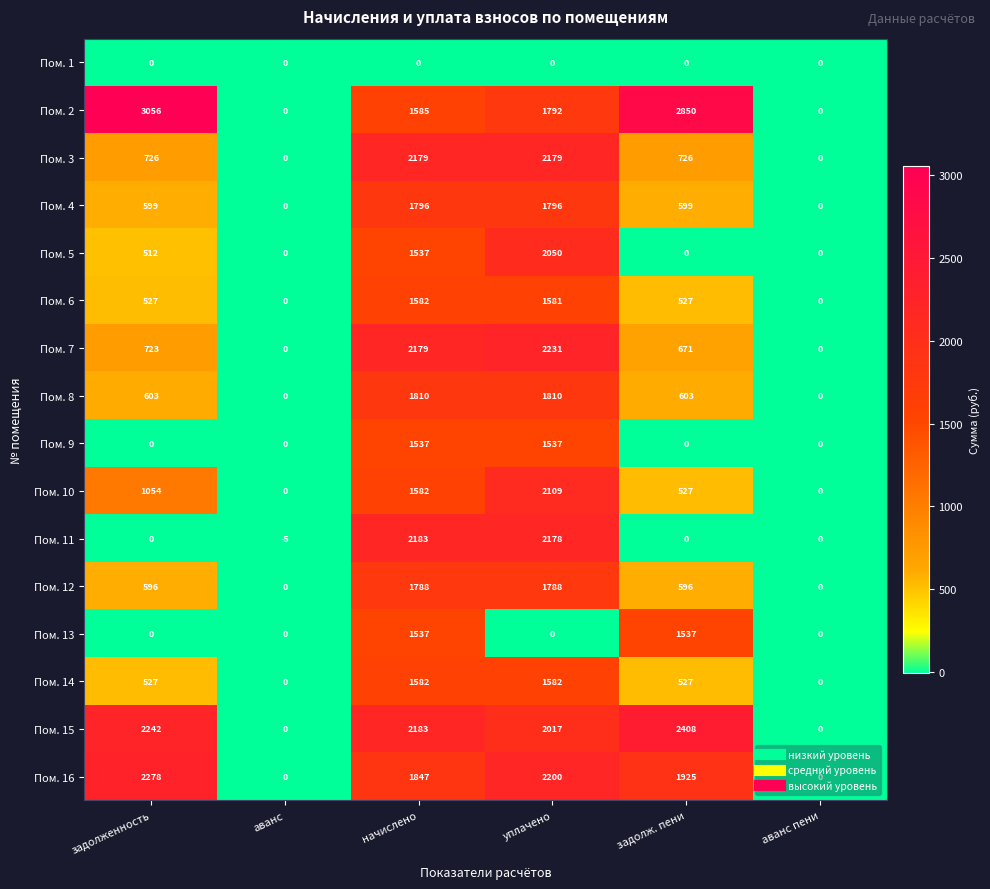

What is the difference between the maximum and minimum values in the Пом. 15 series?

2408